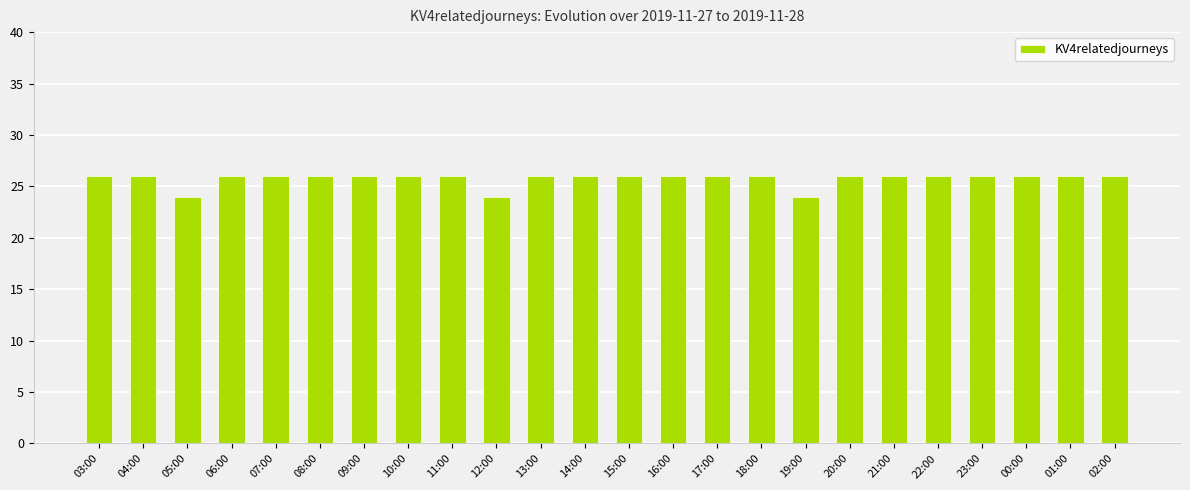

What is the ratio of the value at 23:00 to the value at 22:00?

1.0